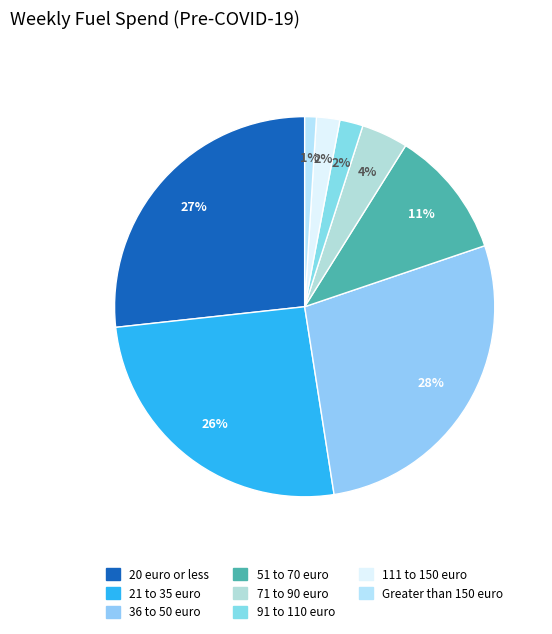

How many segments does this pie chart have?

8